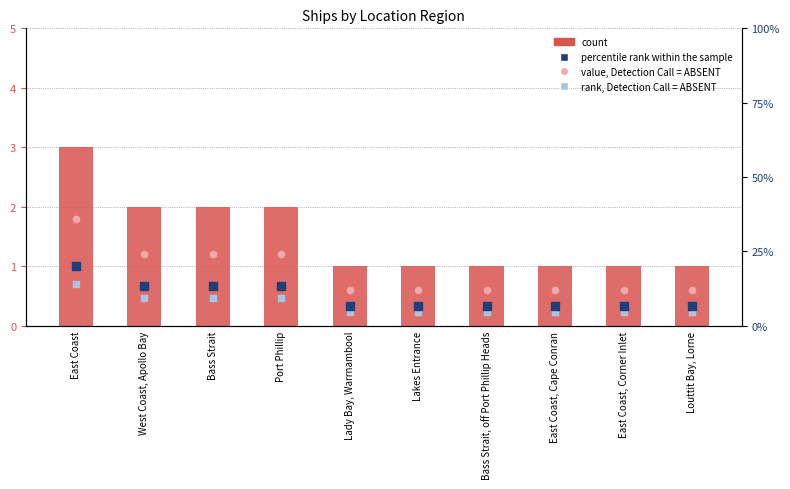

Which series has the largest Y range (max minus min)?

percentile rank within the sample